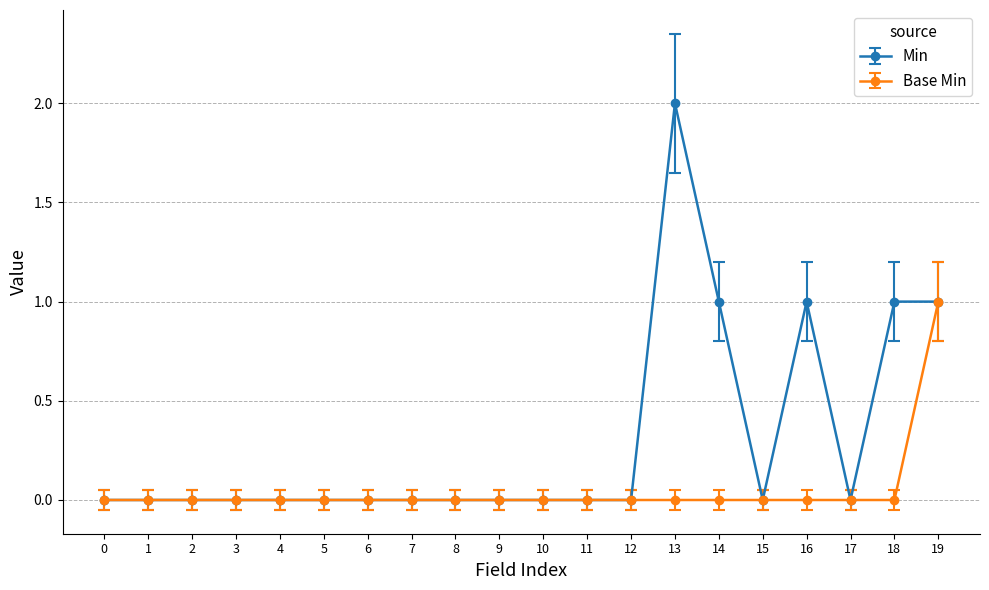

The value of Min at 3 is 0. True or false?

True